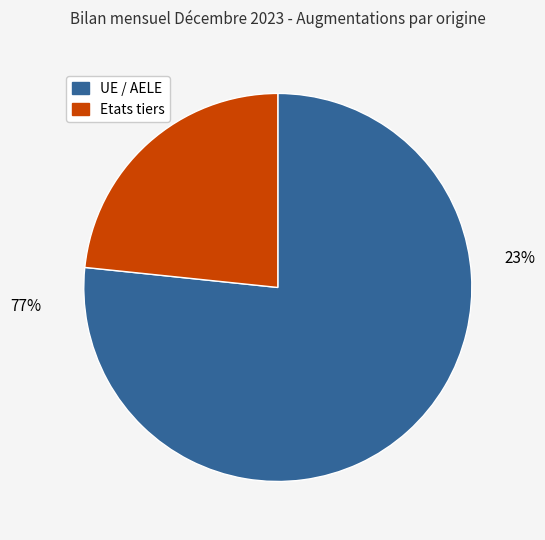

What percentage is the UE / AELE slice, to the nearest percent?

77%